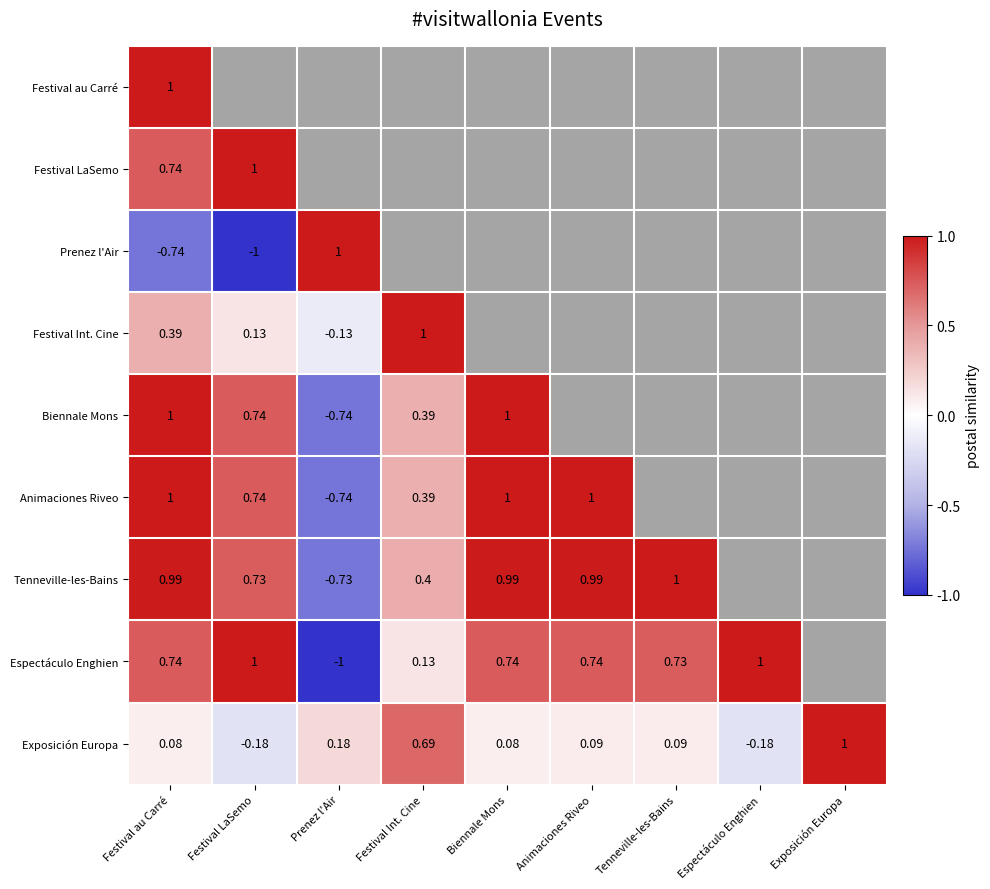

How many values in the Exposición Europa series exceed 0?

7